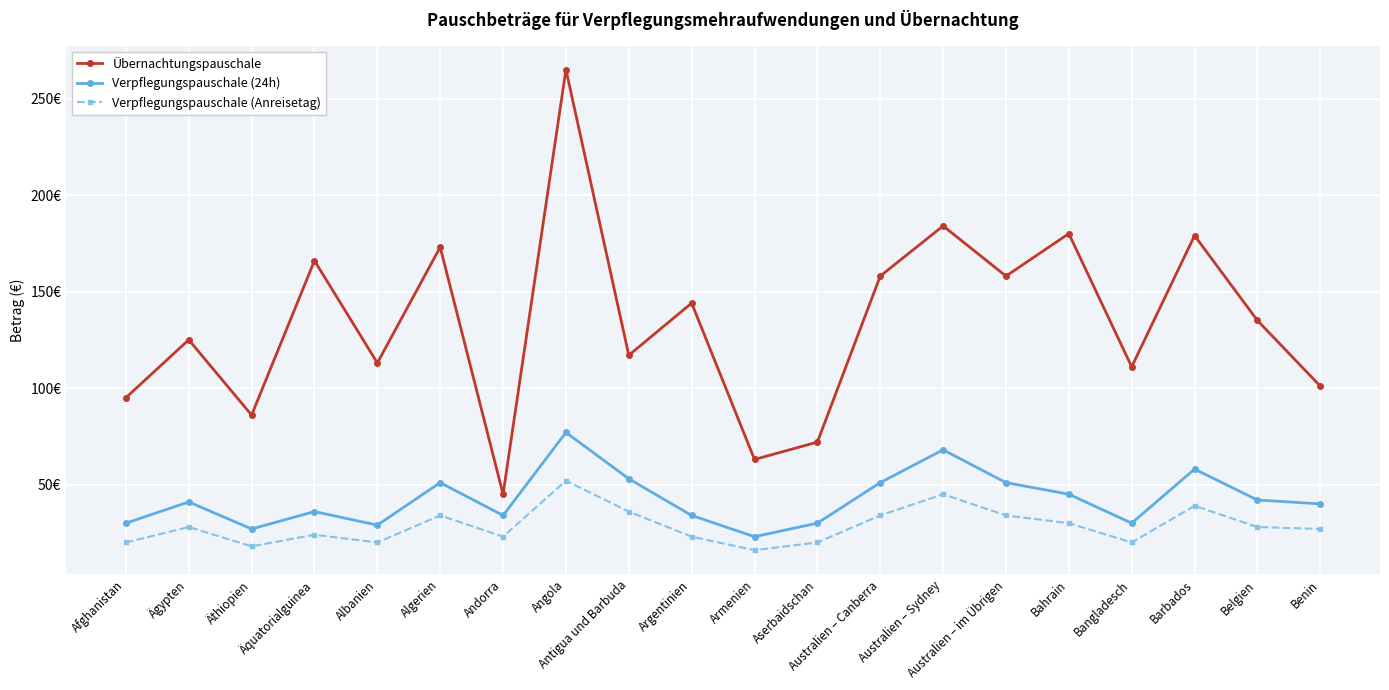

At which label does Verpflegungspauschale (24h) first exceed 41?

Algerien